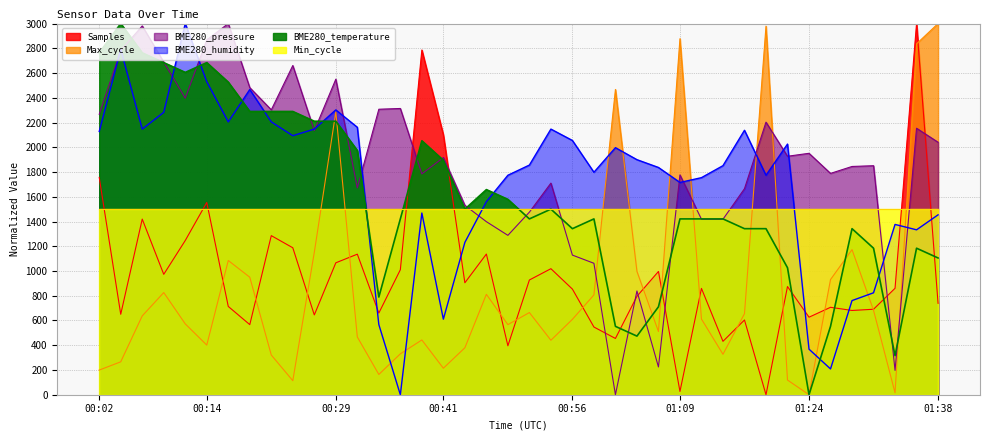

Where is Samples nearest to the value 1500?

00:14